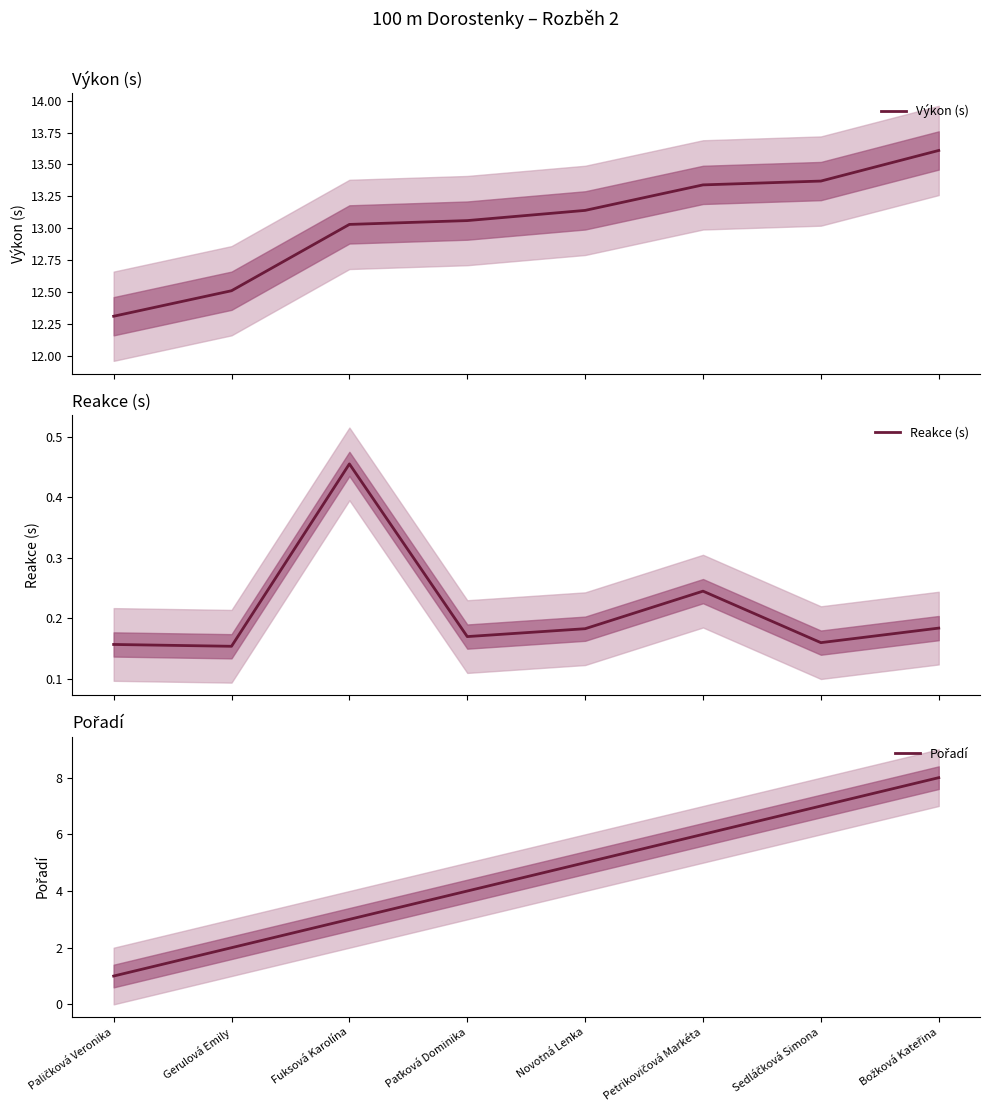

True or false: Reakce (s) and Výkon (s) intersect in this chart.

False